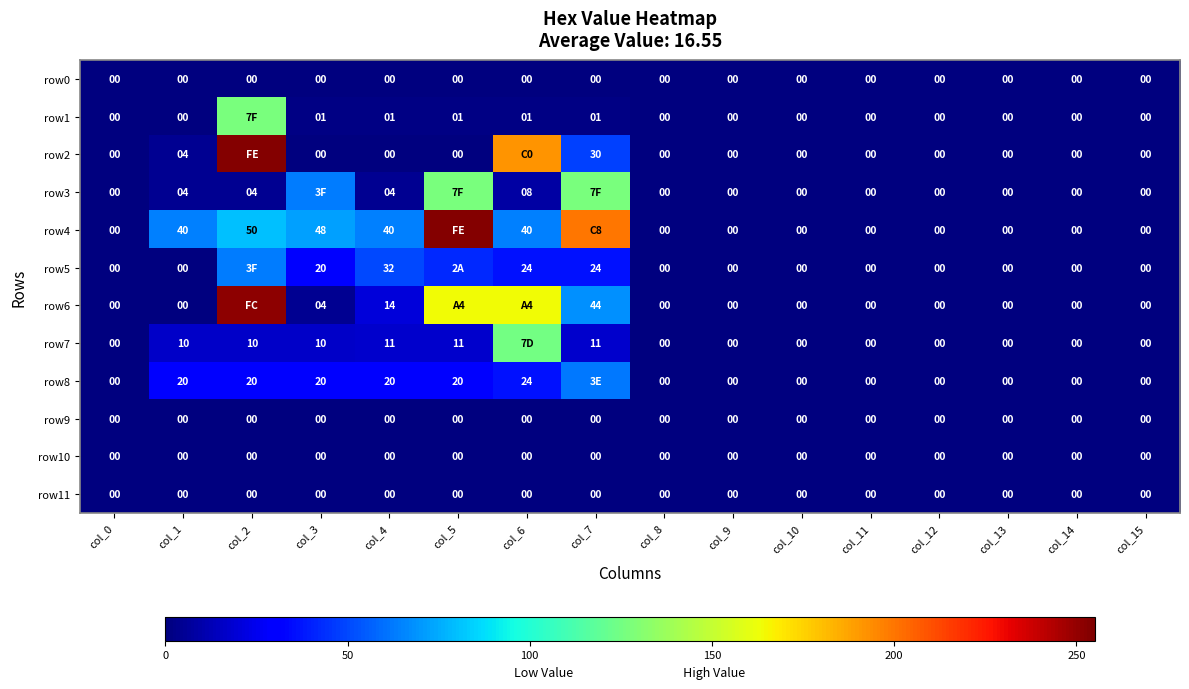

What is the sum of the row3 values at col_13 and col_1?

4